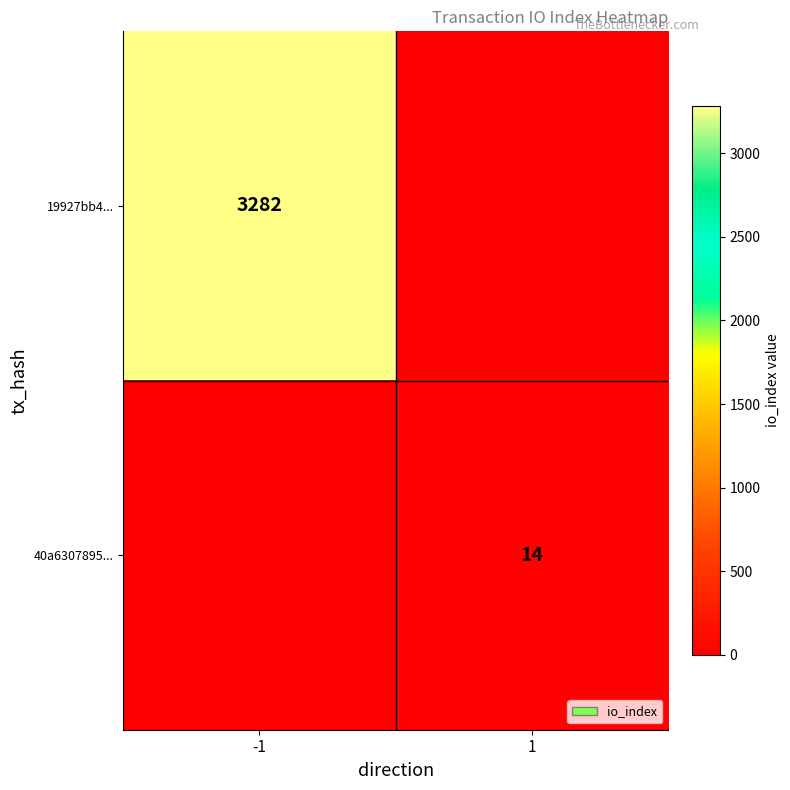

The 19927bb4... series shows 1418 at -1. True or false?

False